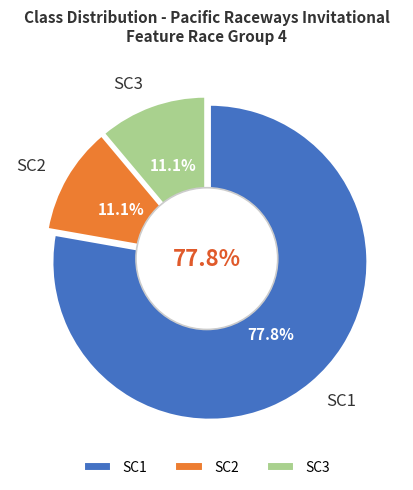

How much of the chart is everything except SC3?

88.9%